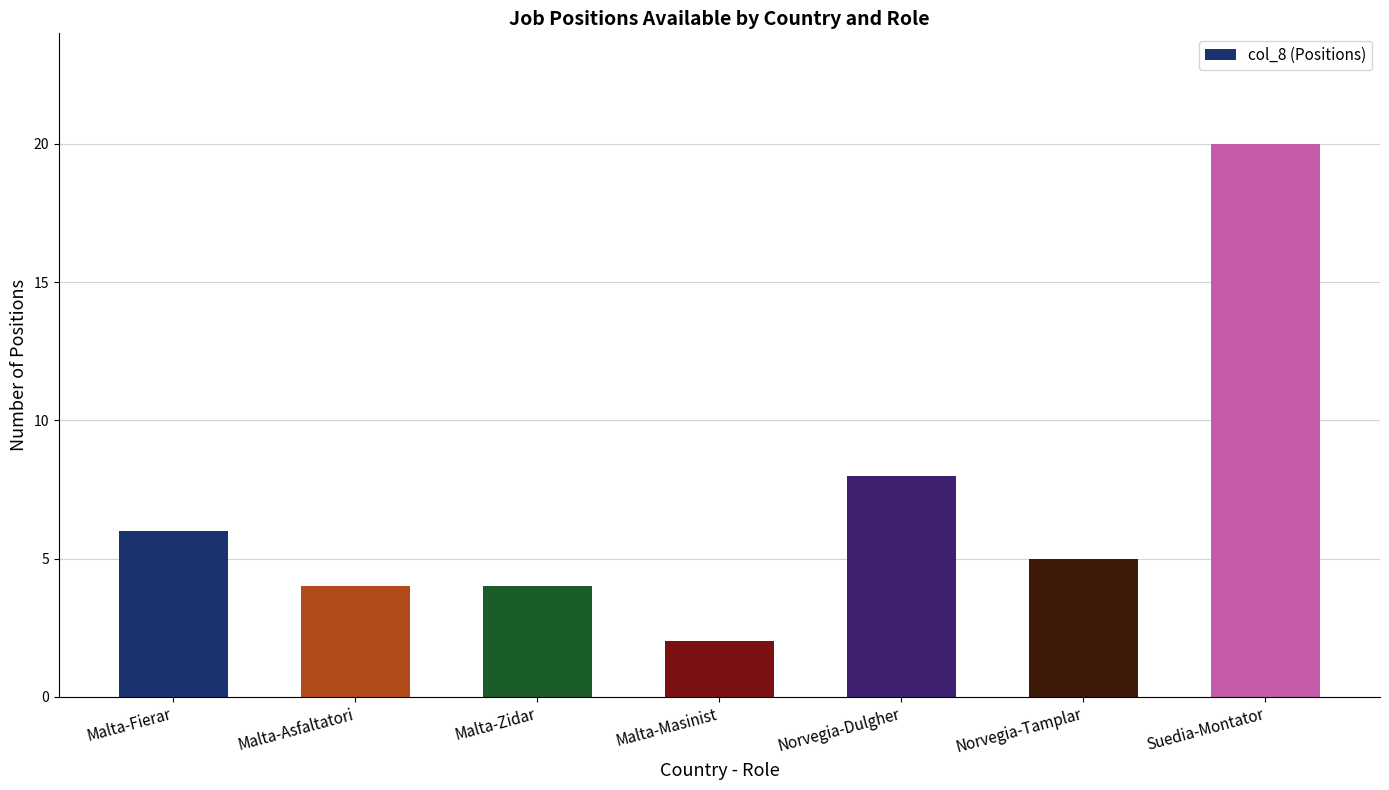

At which label does the data first exceed 5?

Malta-Fierar